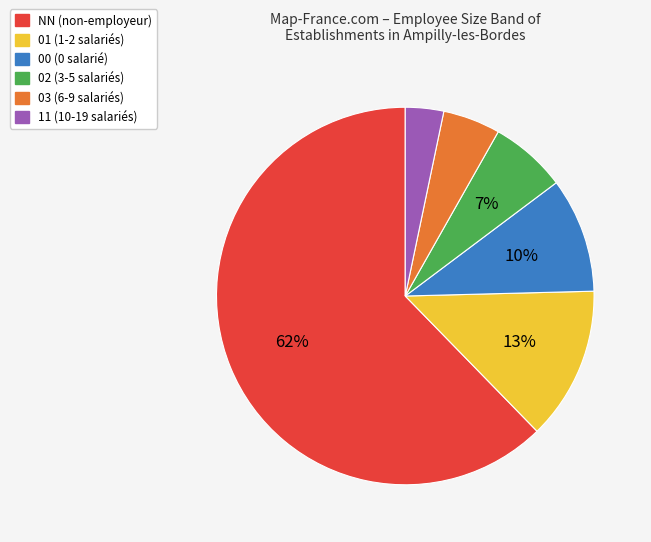

Does 03 account for over 50% of the chart?

No